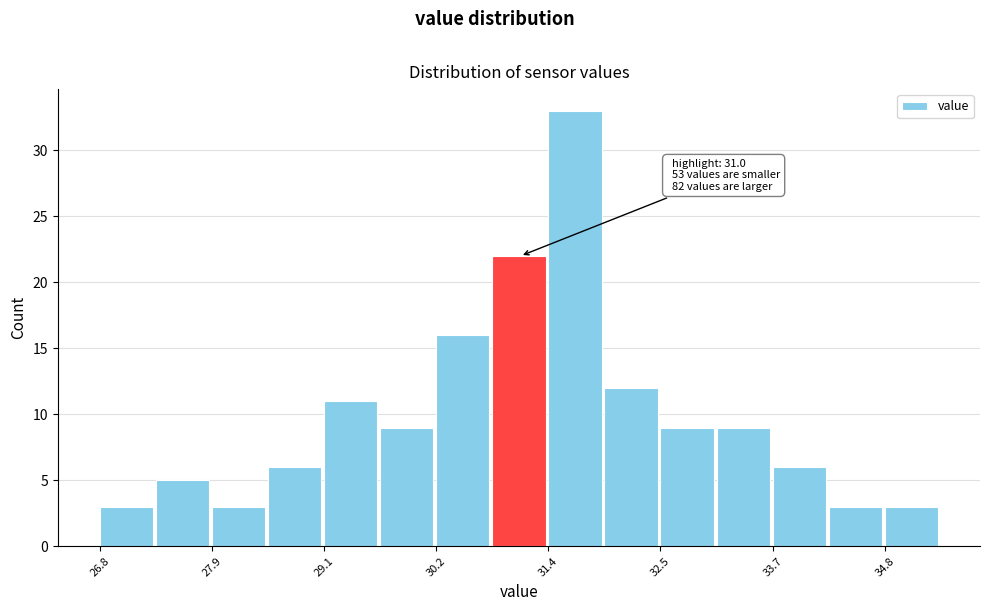

Around what value on the x-axis is the tallest bar? Give the approximate position of its centre, as read against the axis.

31.6